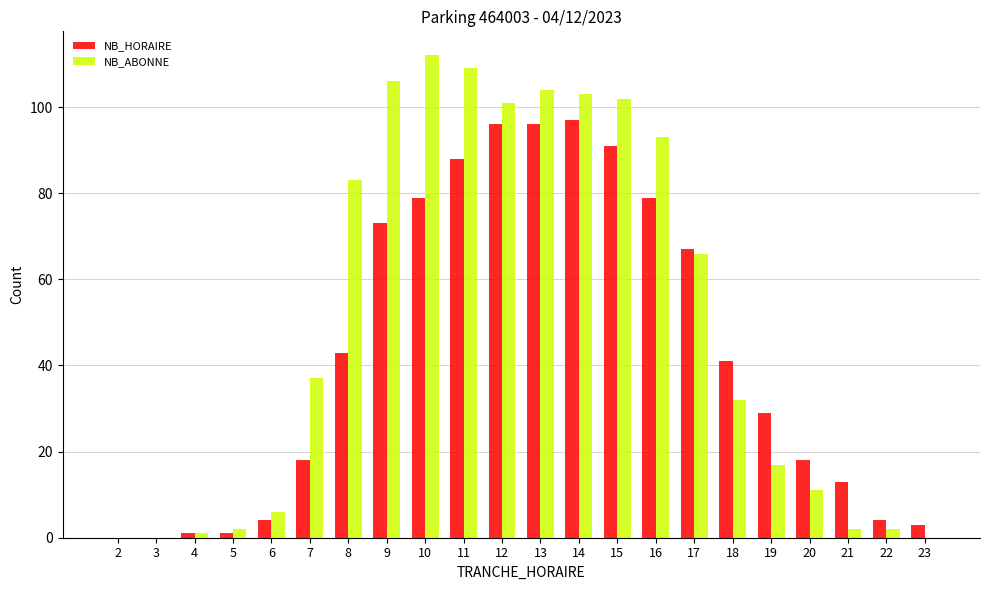

The NB_ABONNE series shows 144 at 9. True or false?

False